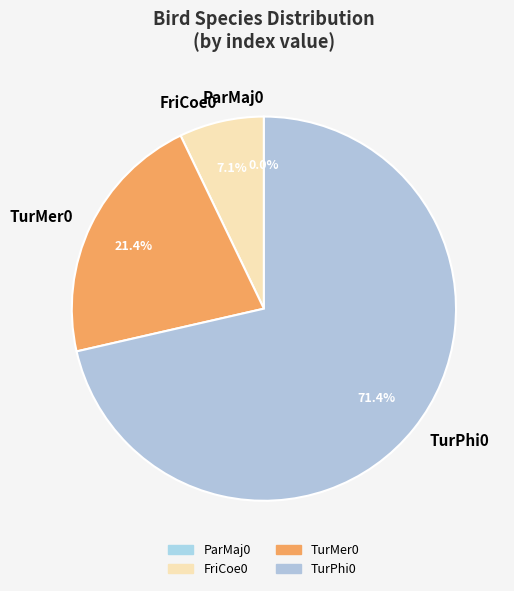

Is it true that TurPhi0 is 79% of the pie?

False